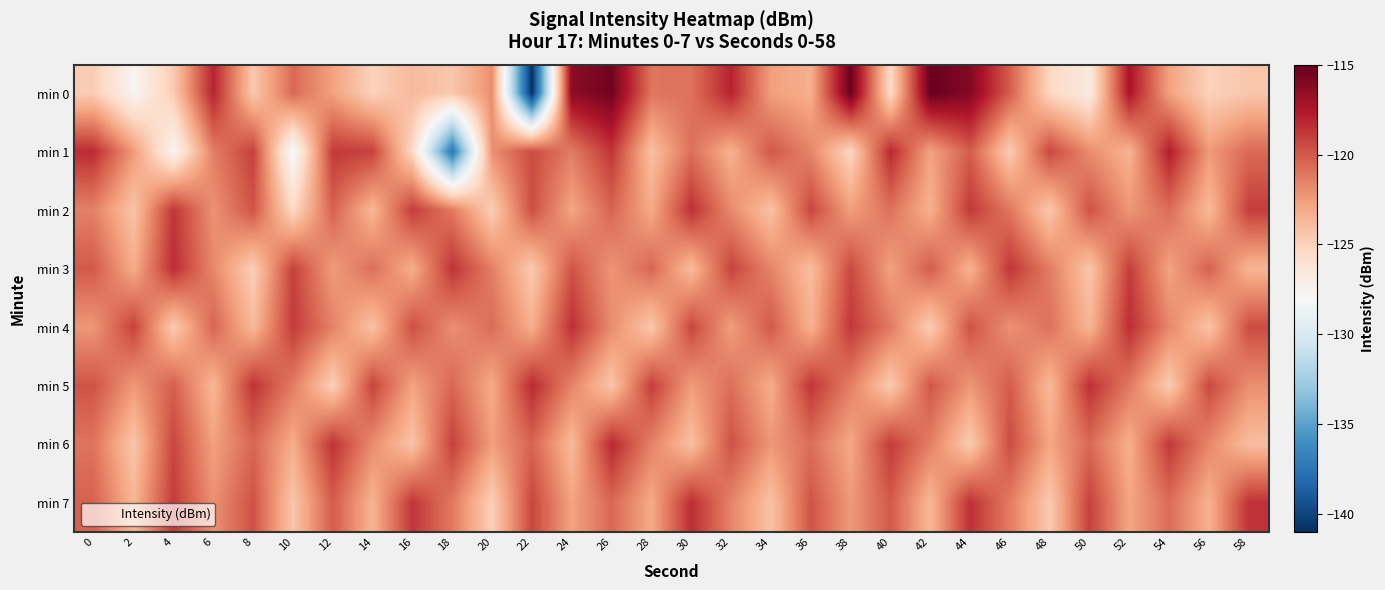

How many distinct data groups are displayed?

8